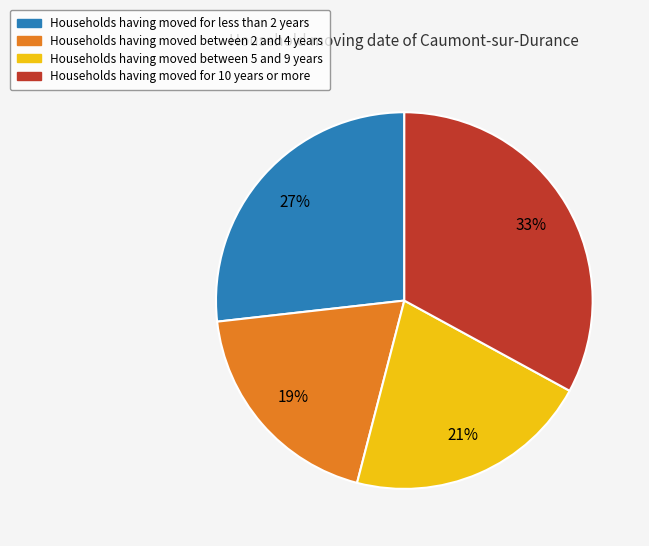

How many segments does this pie chart have?

4